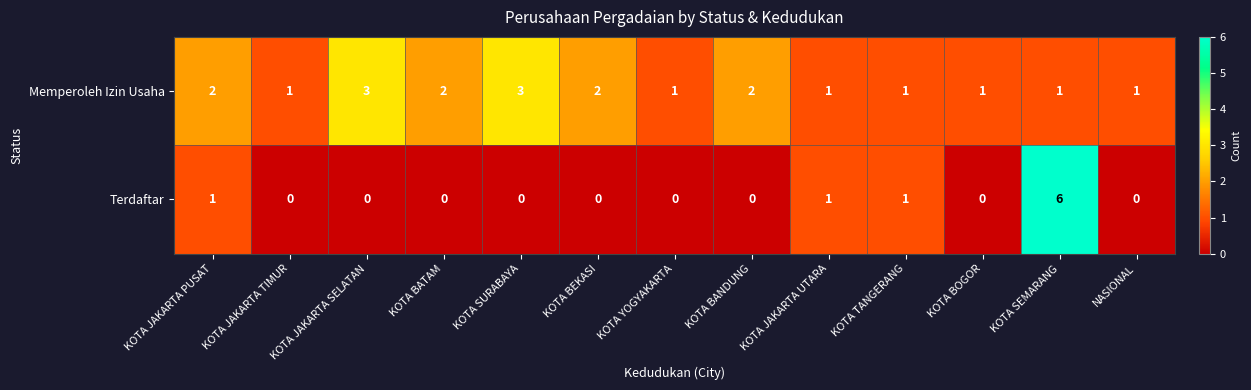

What is the difference between the highest and lowest values at NASIONAL?

1